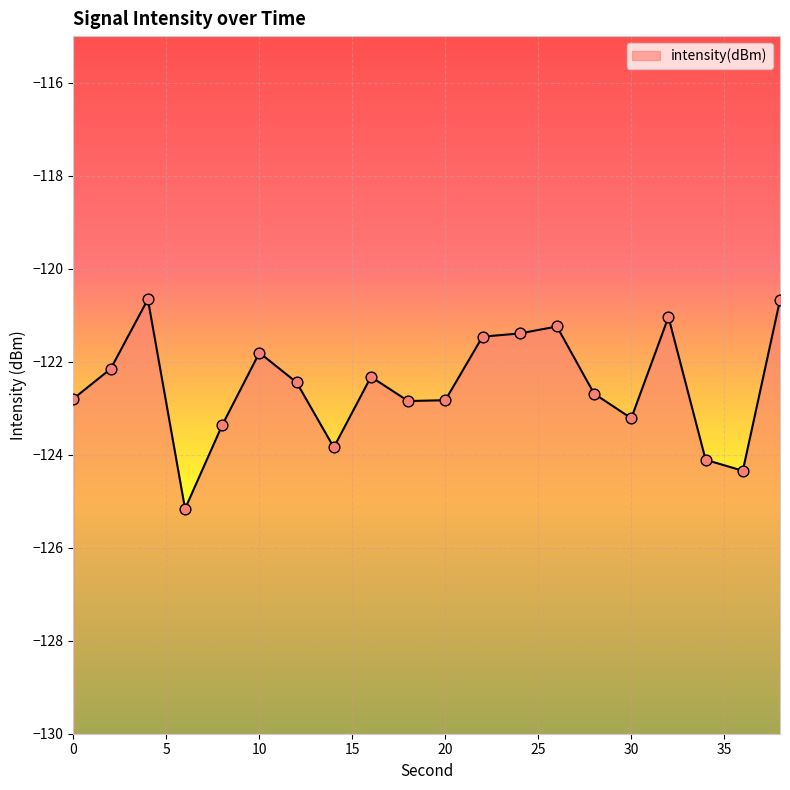

Between 8 and 16, which is larger?

16